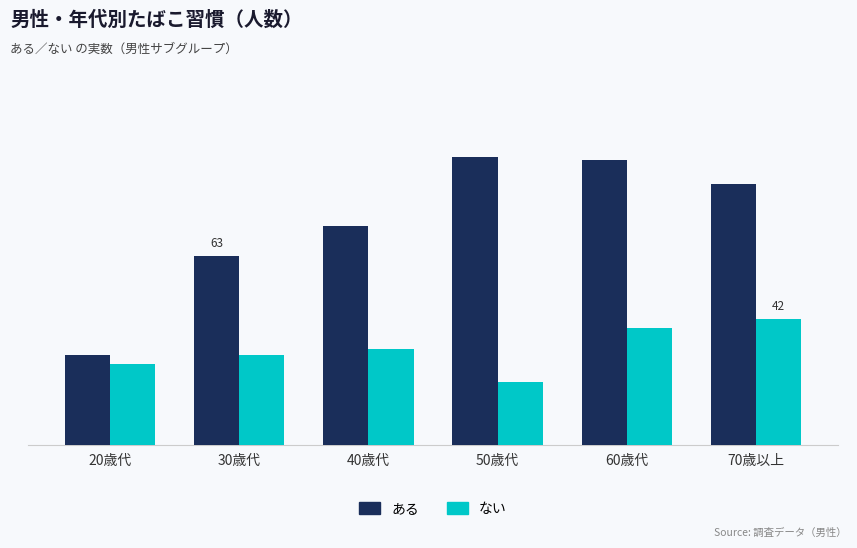

Reading left to right, what are all the values shown in this chart?

ある: 30	63	73	96	95	87
ない: 27	30	32	21	39	42